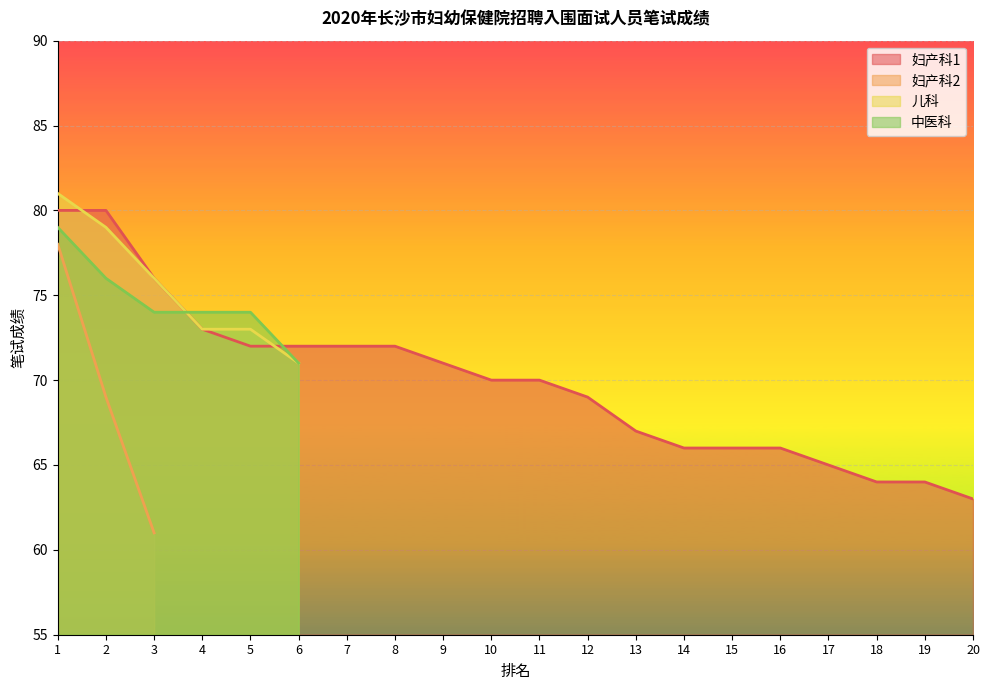

Which series has the largest total across all categories?

妇产科1